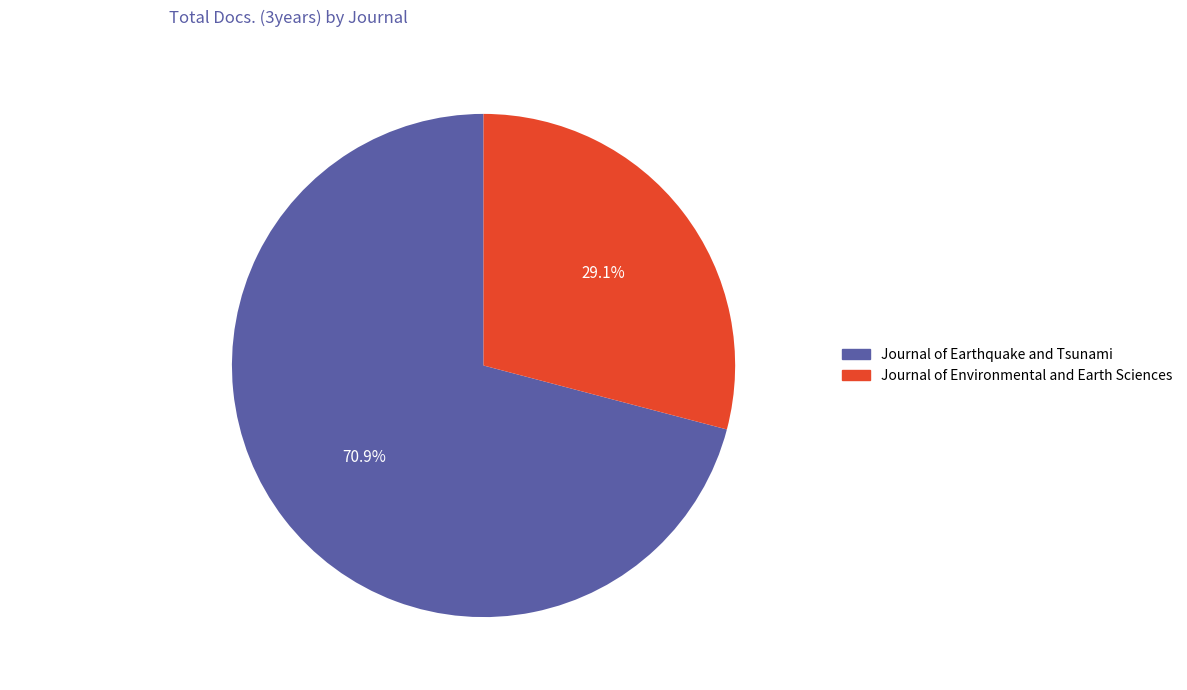

Which has a higher value, Journal of Environmental and Earth Sciences or Journal of Earthquake and Tsunami?

Journal of Earthquake and Tsunami